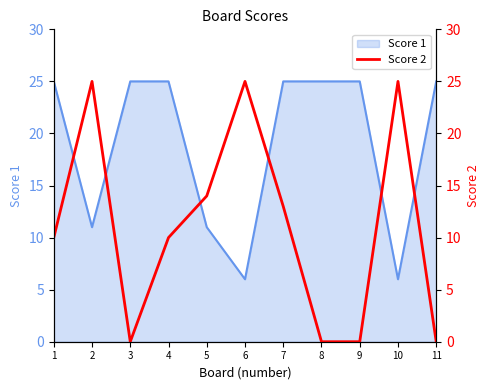

How many data points are less than 10?

4